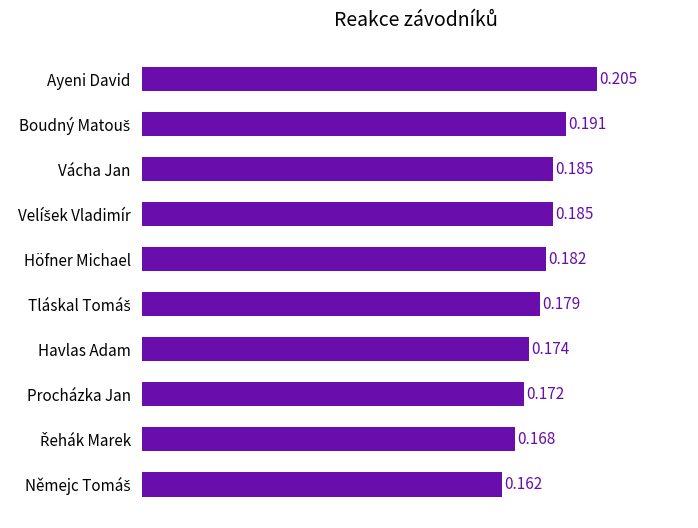

Which has a higher value, Vácha Jan or Havlas Adam?

Vácha Jan